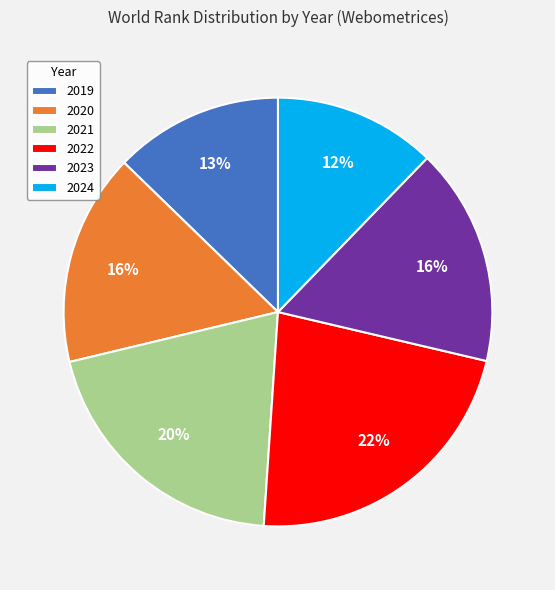

To the nearest percent, what portion does 2020 represent?

16%